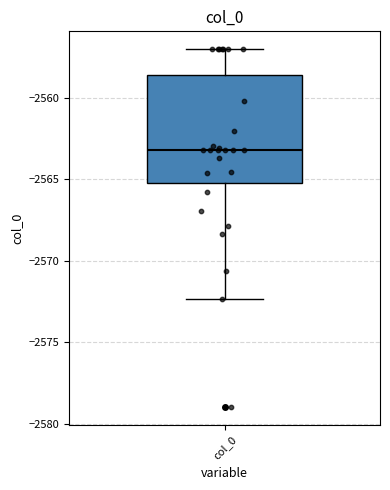

Transcribe this box plot: give where the median line is, the range the box spans, and where the two whiskers end, as read against the y-axis. The values are not printed on the chart, so give them approximately, as read against the axis.

median -2563.0, box -2565.0 to -2558.5, whiskers -2572.5 to -2557.0